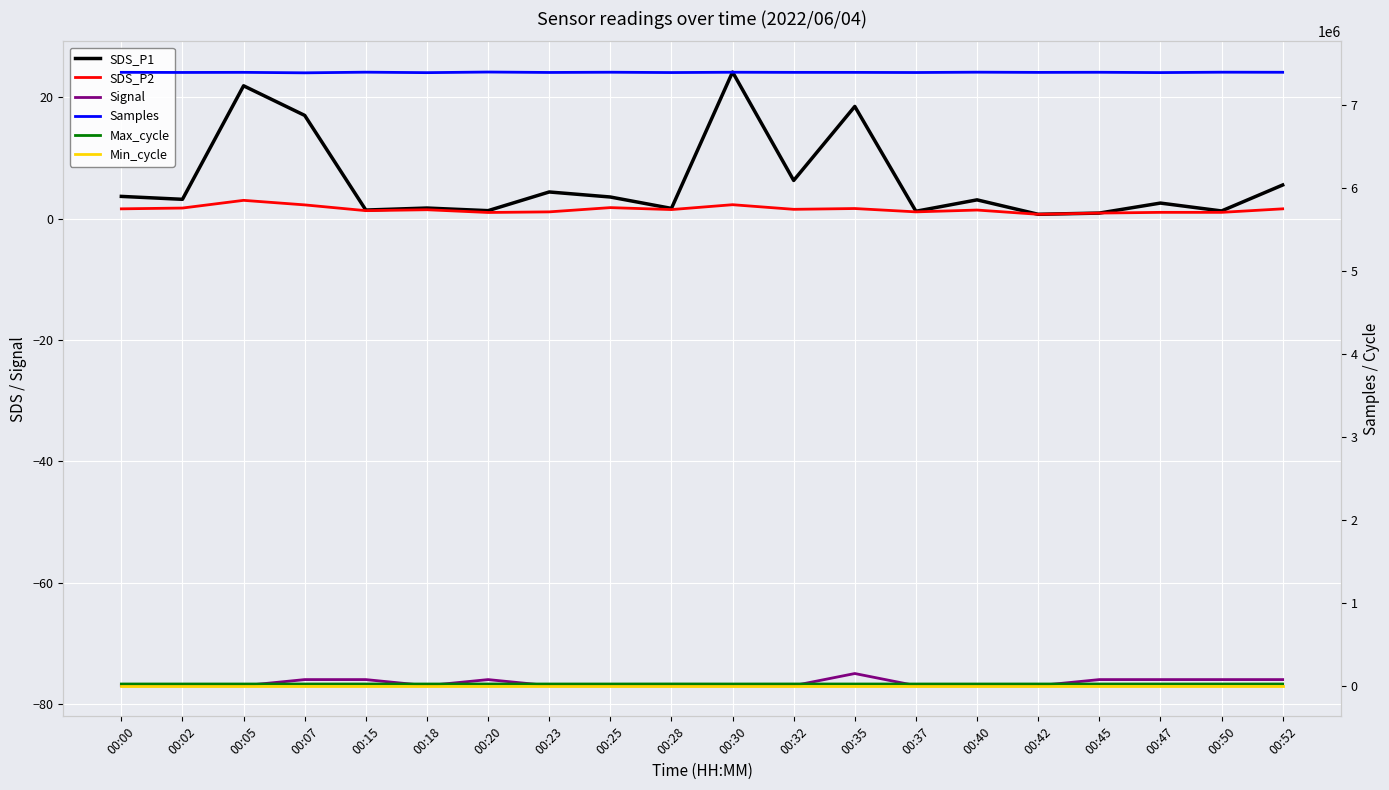

How many lines are shown in the chart?

6